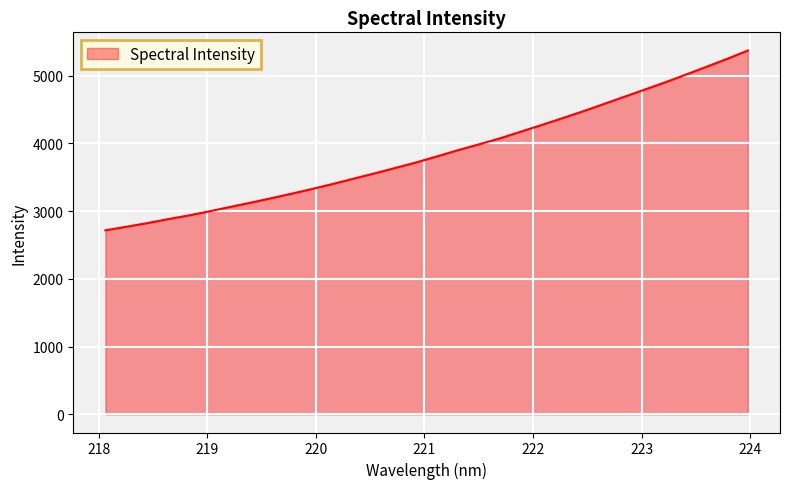

How many series are shown in this chart?

1